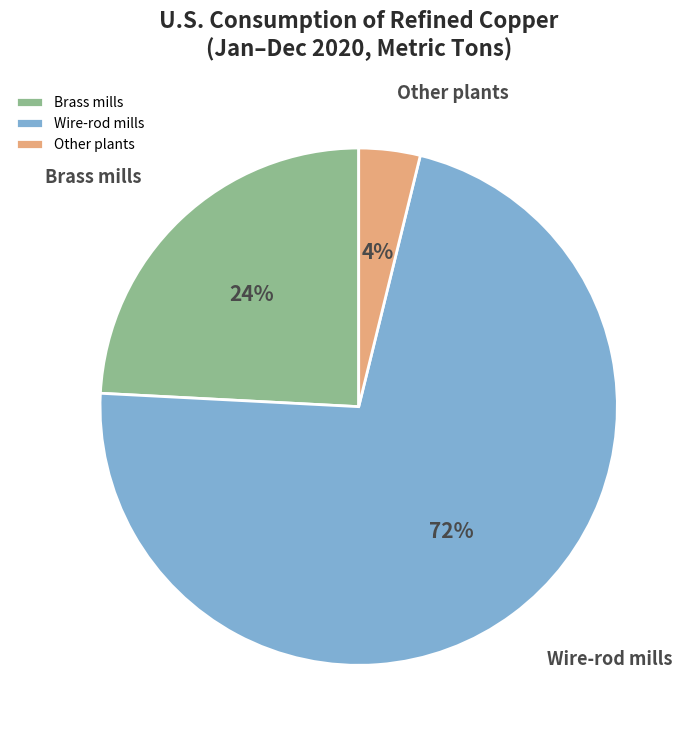

To the nearest percent, what is the combined percentage of Brass mills and Wire-rod mills?

96%